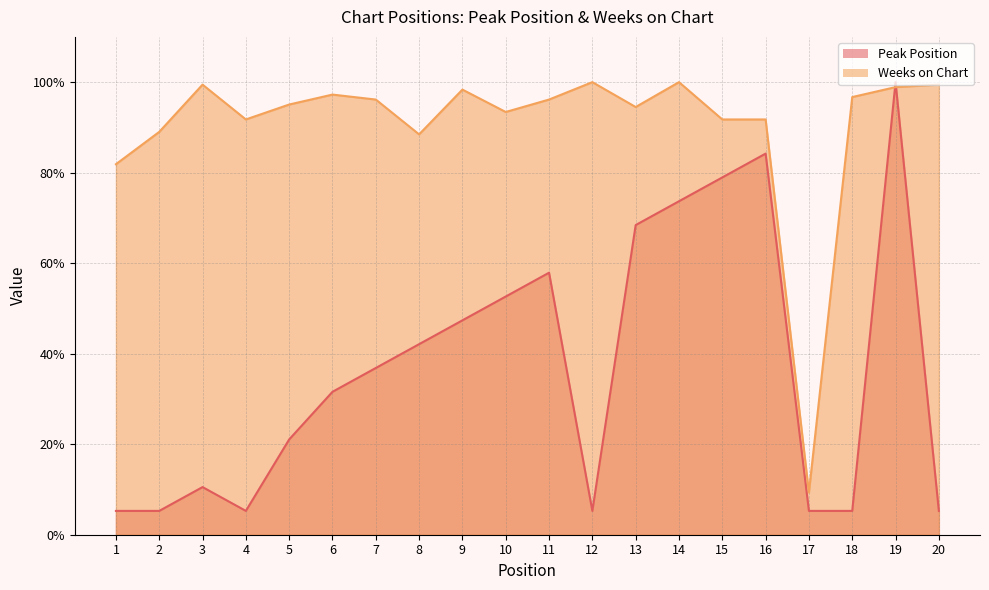

What is the sum of all Peak Position values?

742.1